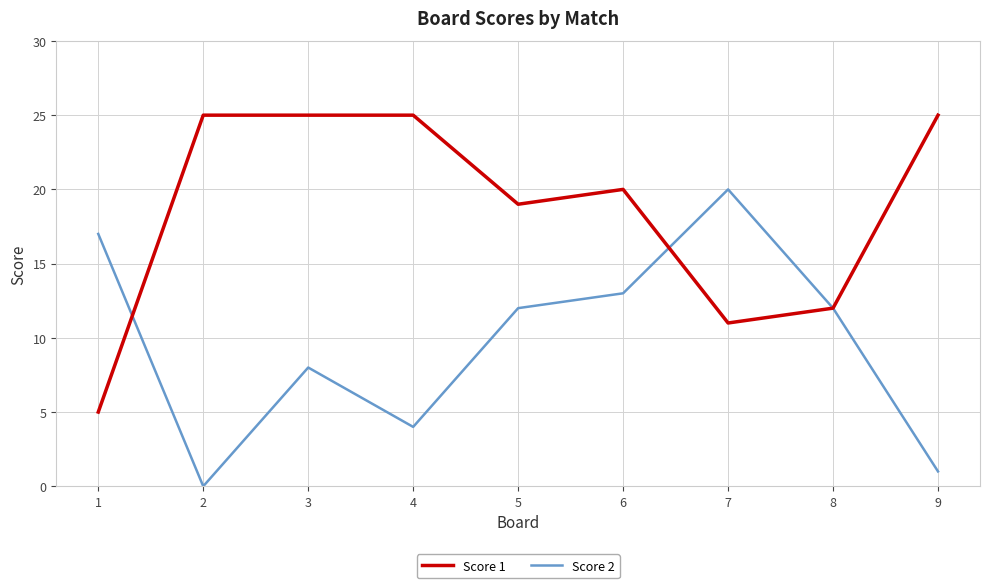

In Score 2, how many points are higher than both neighbors (excluding endpoints)?

2